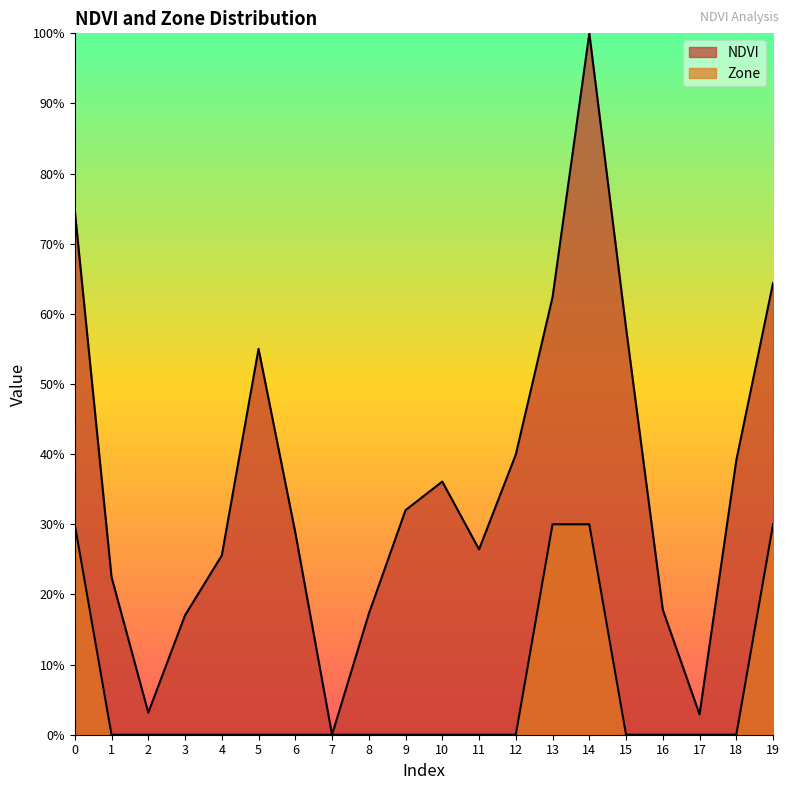

How many series are shown in this chart?

2